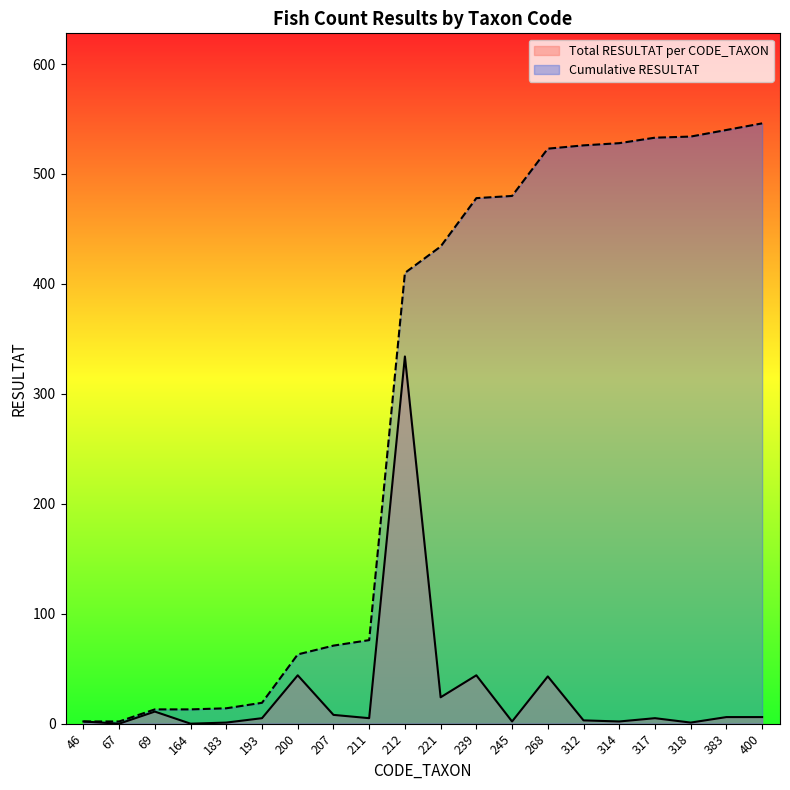

True or false: Cumulative RESULTAT and Total RESULTAT per CODE_TAXON cross at least once.

False